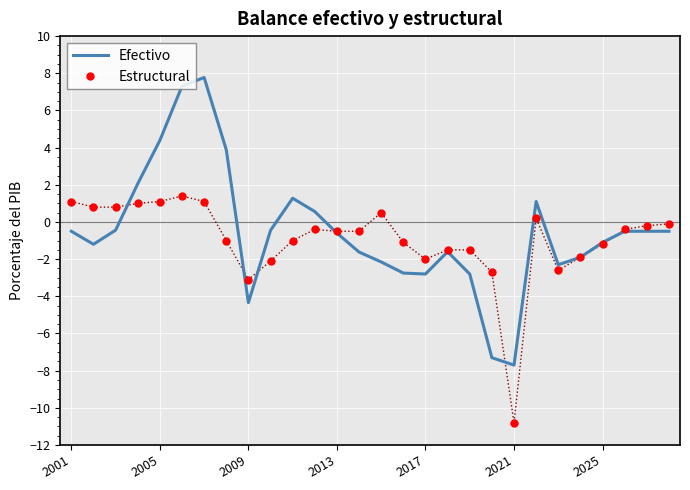

What is the lowest value of the Efectivo series?

-7.7